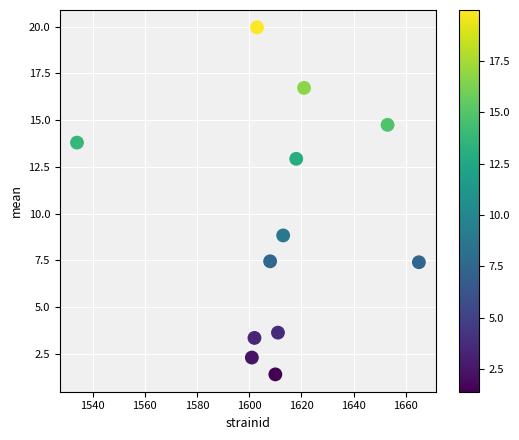

What Y value in the scatter plot is closest to 10?

8.8